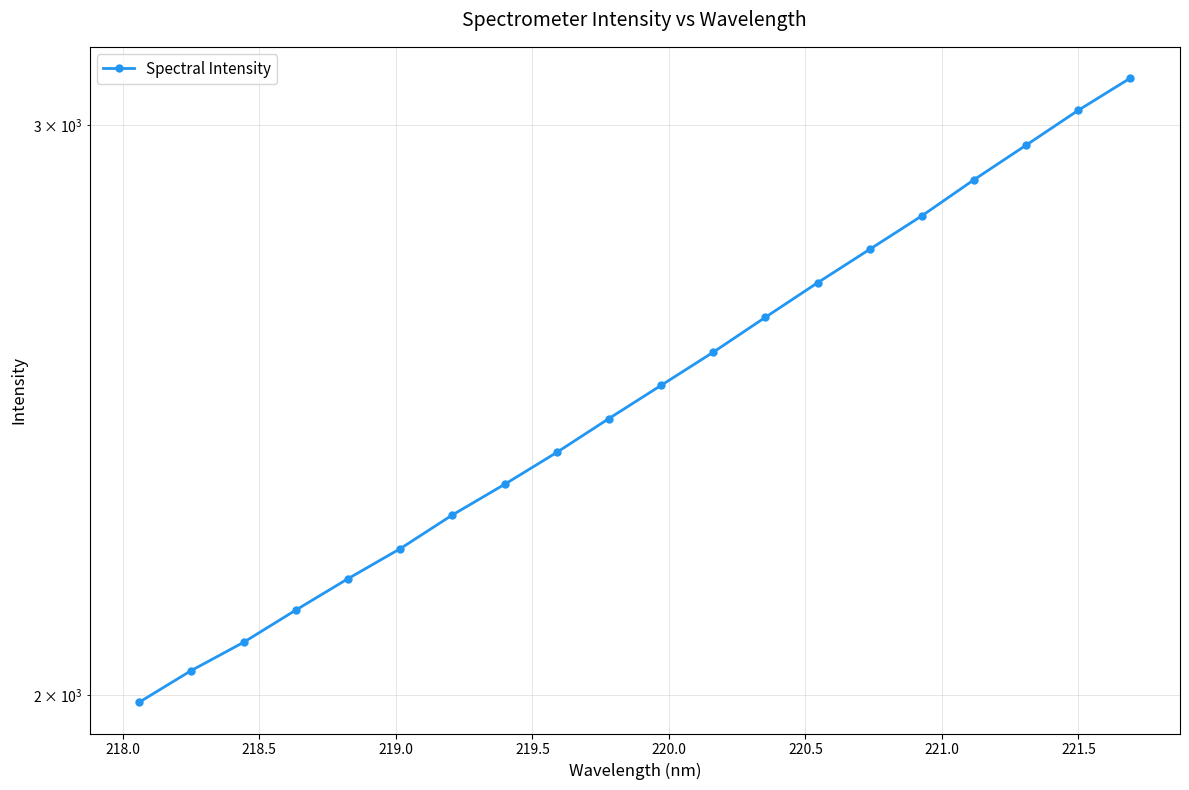

What is the greatest value displayed?

3101.7